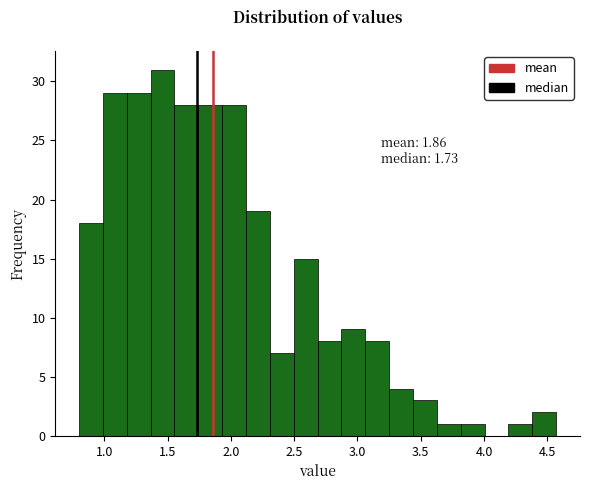

Read against the x-axis, roughly where is the centre of the tallest bar?

1.45